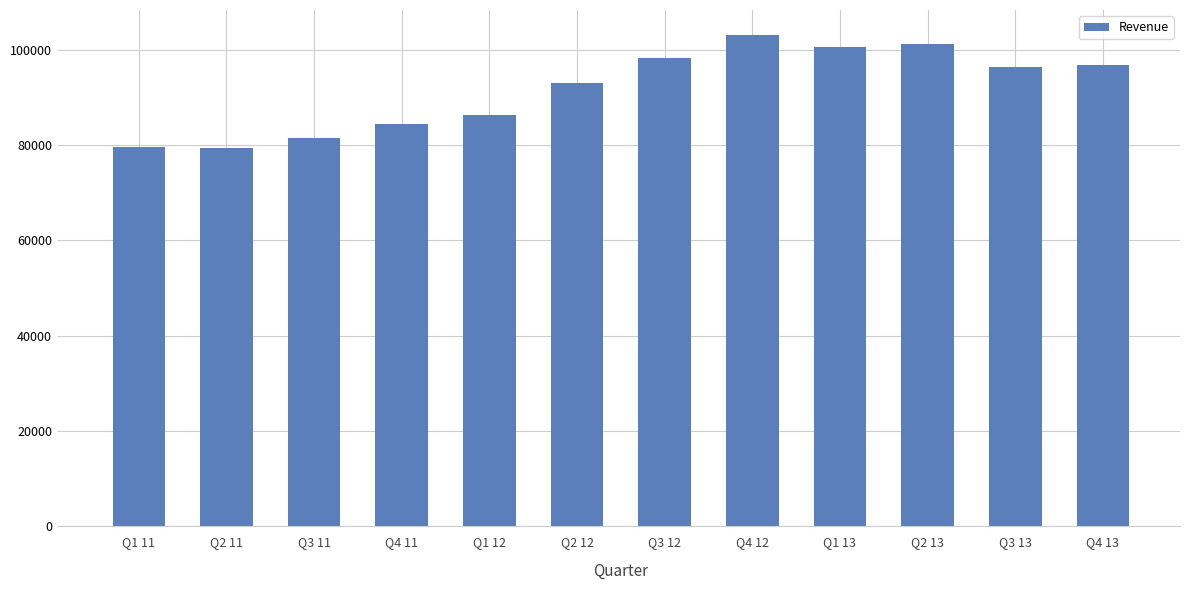

Which has a higher value, Q4 12 or Q3 11?

Q4 12